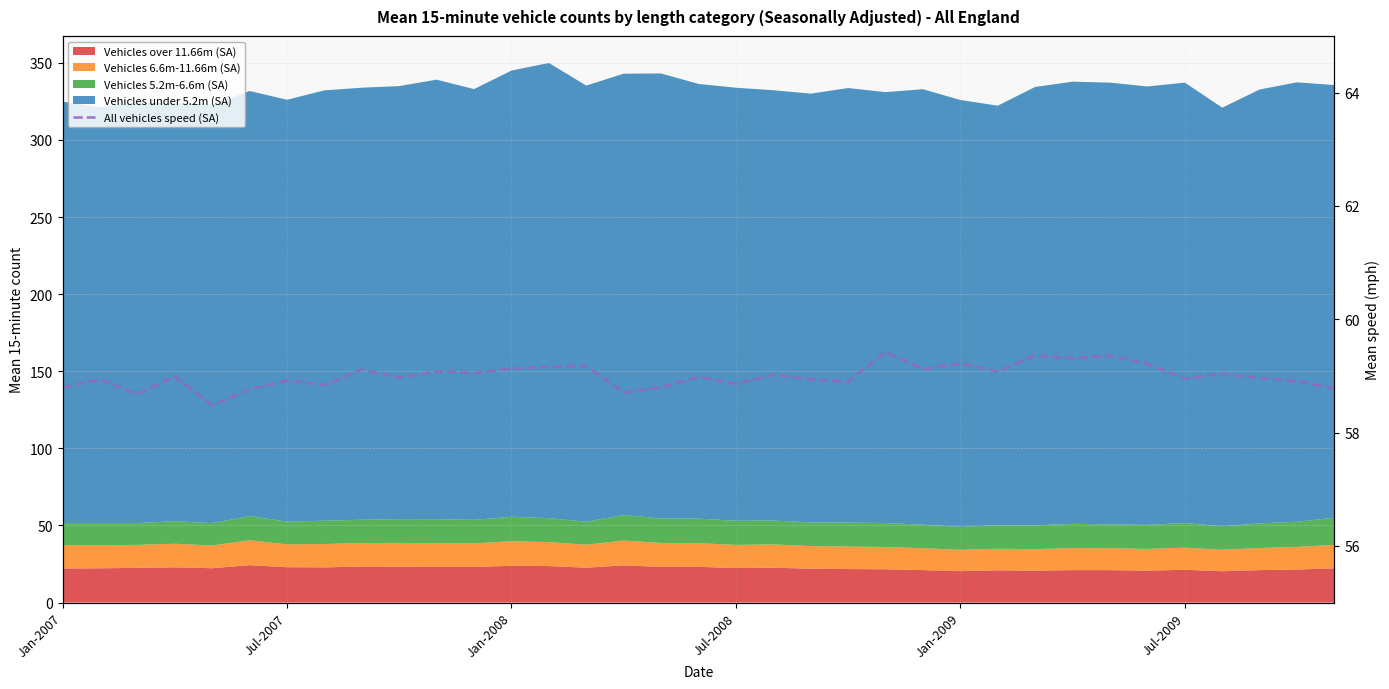

True or false: the data shows 38.5 at 21.

False